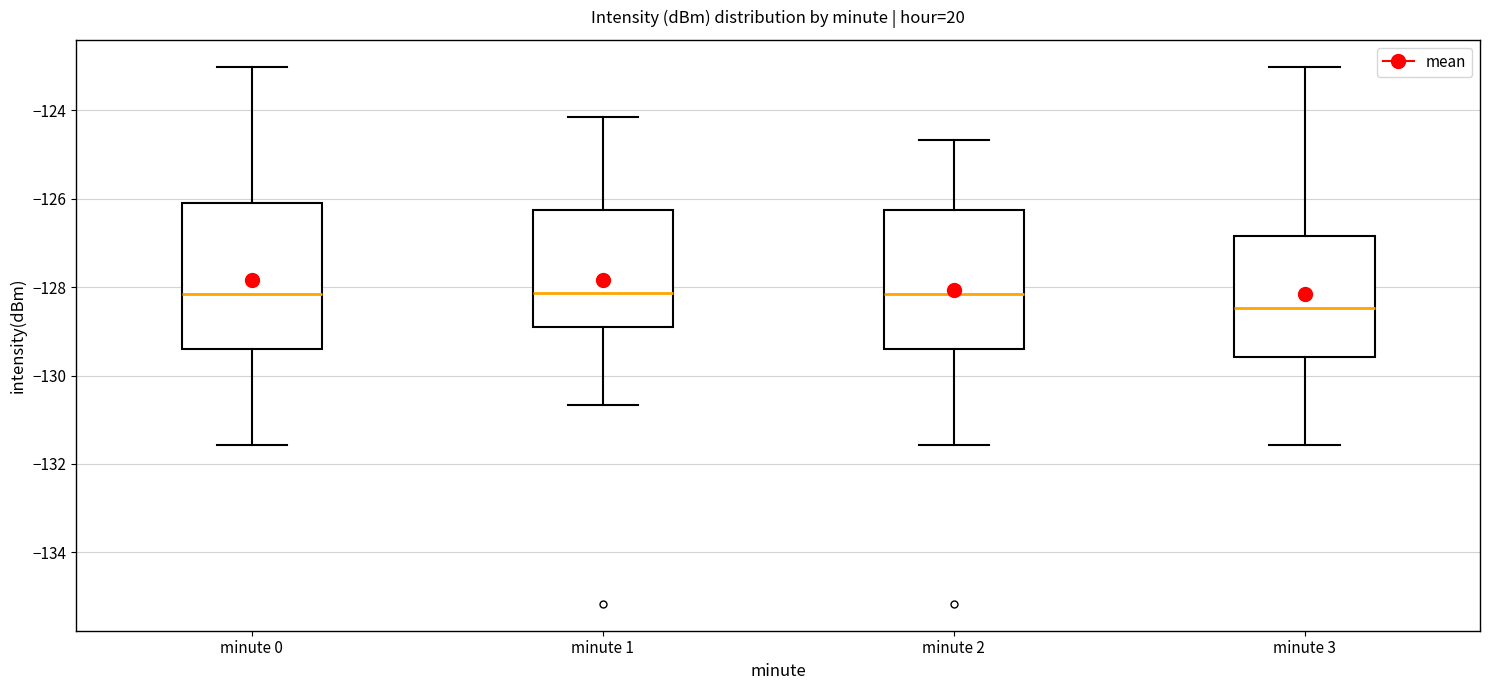

Reading left to right, transcribe this box plot: for each box, give where its median line is, the range the box spans, and where its two whiskers end, as read against the y-axis. The values are not printed on the chart, so give them approximately, as read against the axis.

minute 0: median -128.2, box -129.4 to -126.2, whiskers -131.6 to -123.0
minute 1: median -128.2, box -128.8 to -126.2, whiskers -130.6 to -124.2
minute 2: median -128.2, box -129.4 to -126.2, whiskers -131.6 to -124.6
minute 3: median -128.4, box -129.6 to -126.8, whiskers -131.6 to -123.0